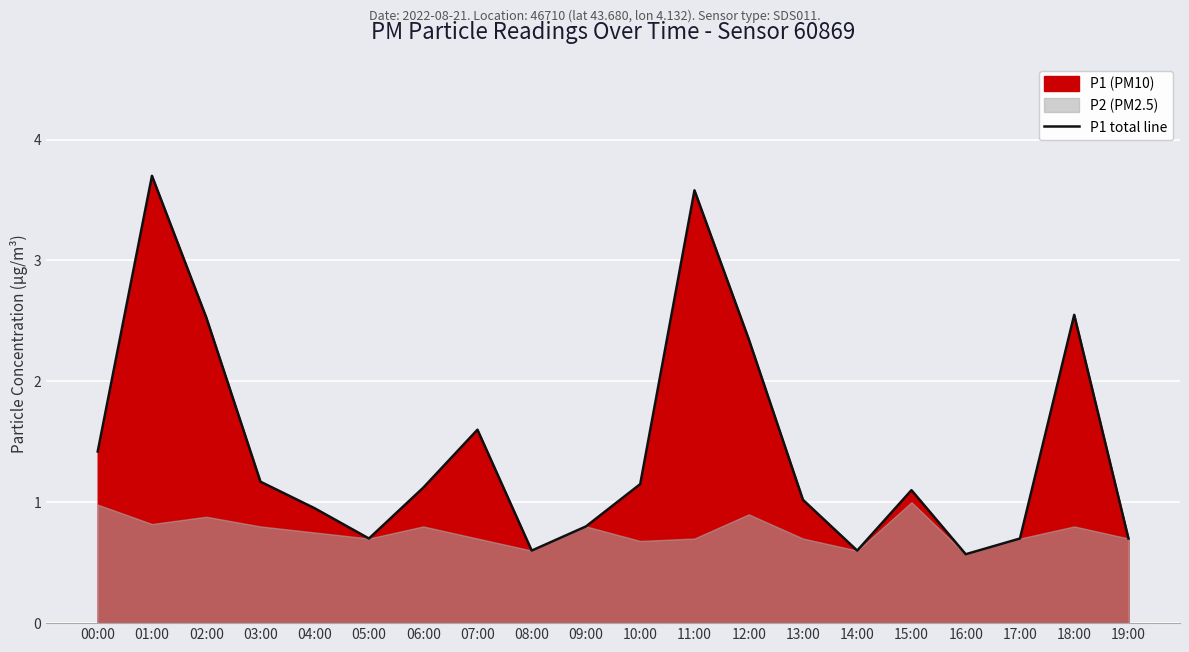

Is it true that the value at 04:00 is 0.9?

True